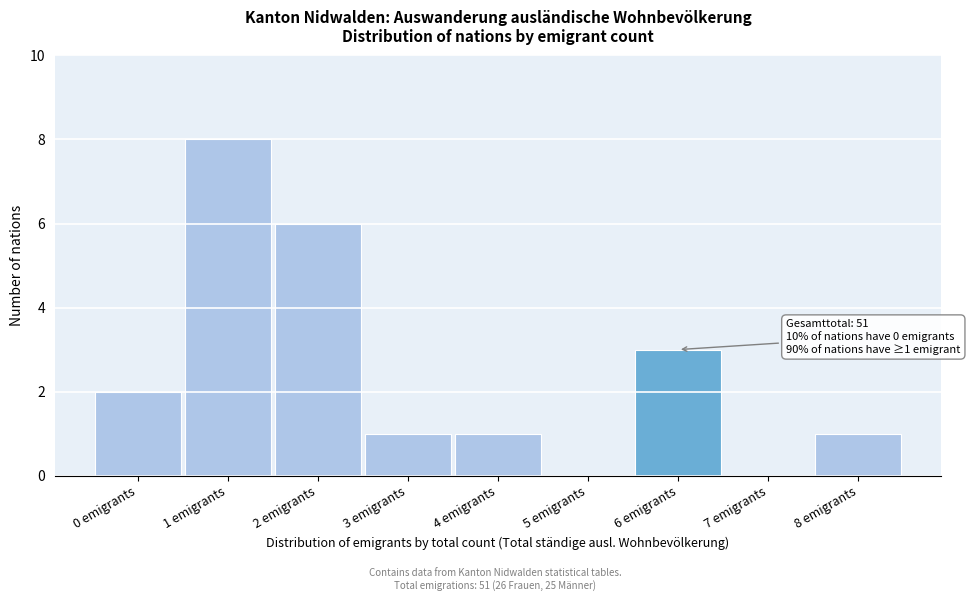

Reading left to right, transcribe all the data shown in this chart.

0 emigrants=2	1 emigrants=8	2 emigrants=6	3 emigrants=1	4 emigrants=1	5 emigrants=0	6 emigrants=3	7 emigrants=0	8 emigrants=1